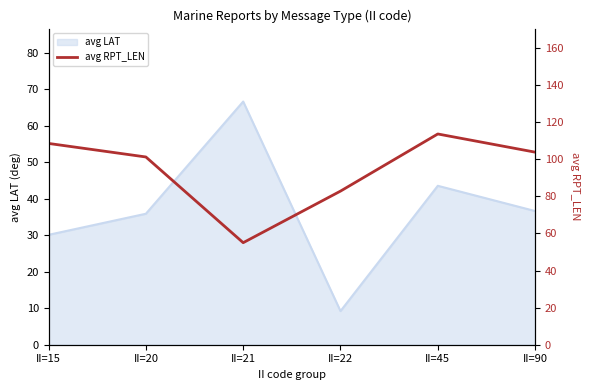

How many data points are above 103?

3